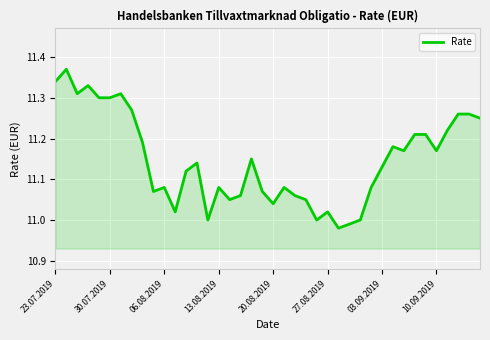

Is this an area chart (filled region under the line)?

Yes